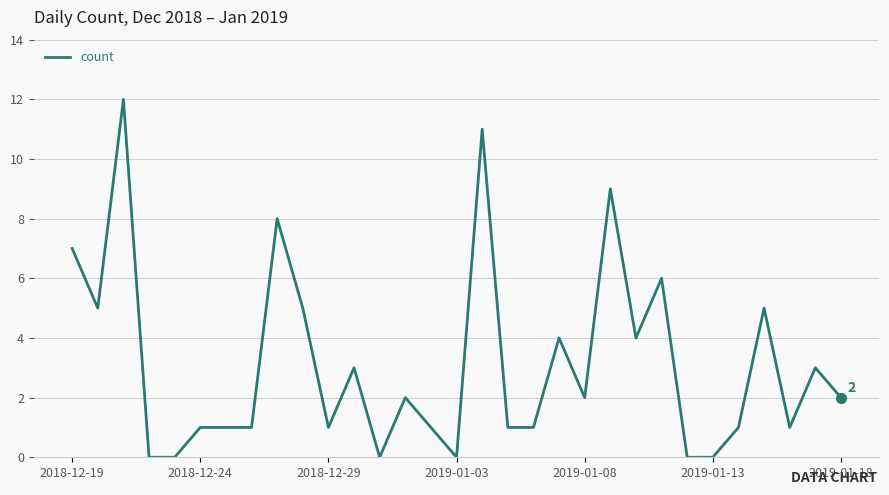

What is the difference between the maximum and minimum values?

12